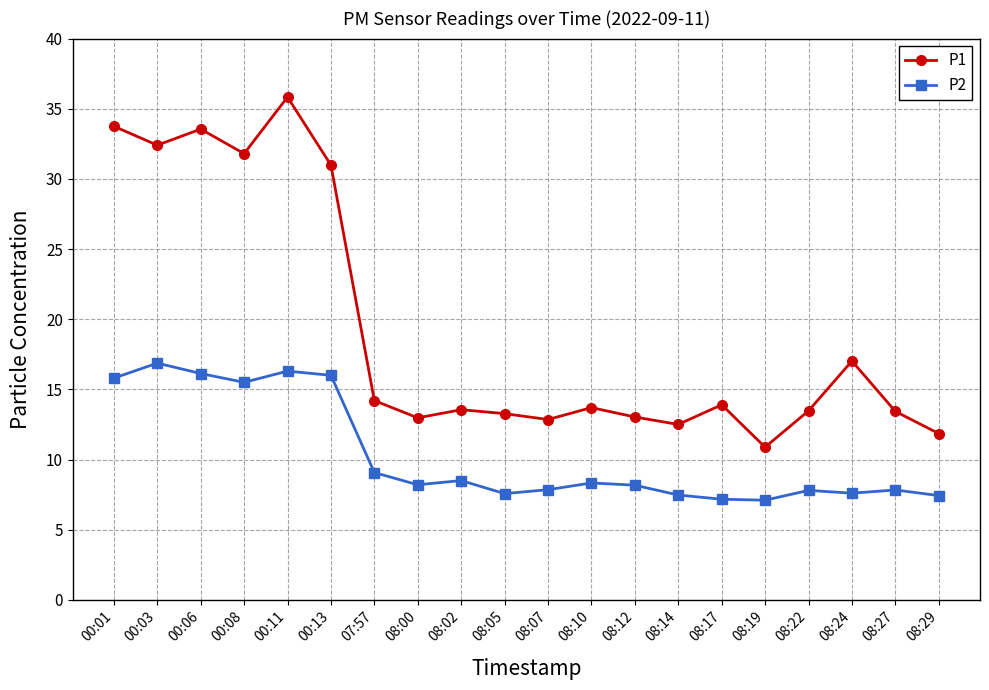

The P1 series shows 35.8 at 00:11. True or false?

True